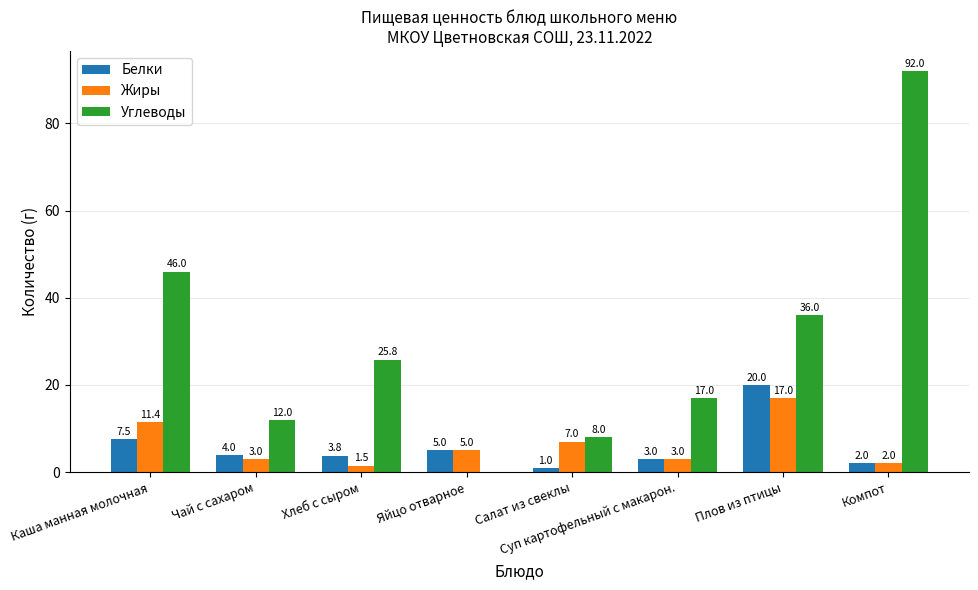

What is the greatest value displayed?

92.0